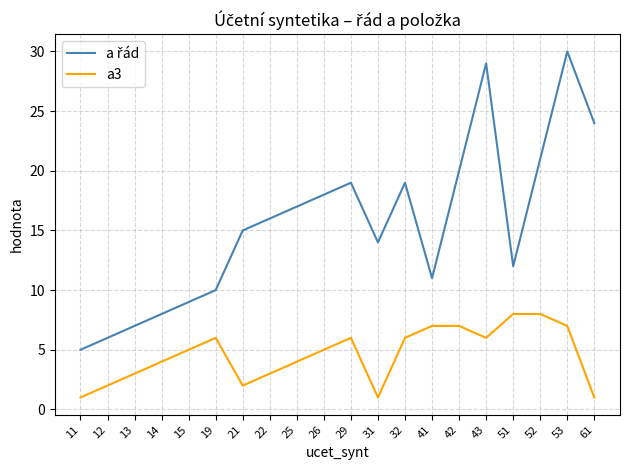

What is the total value across all series at 42?

27